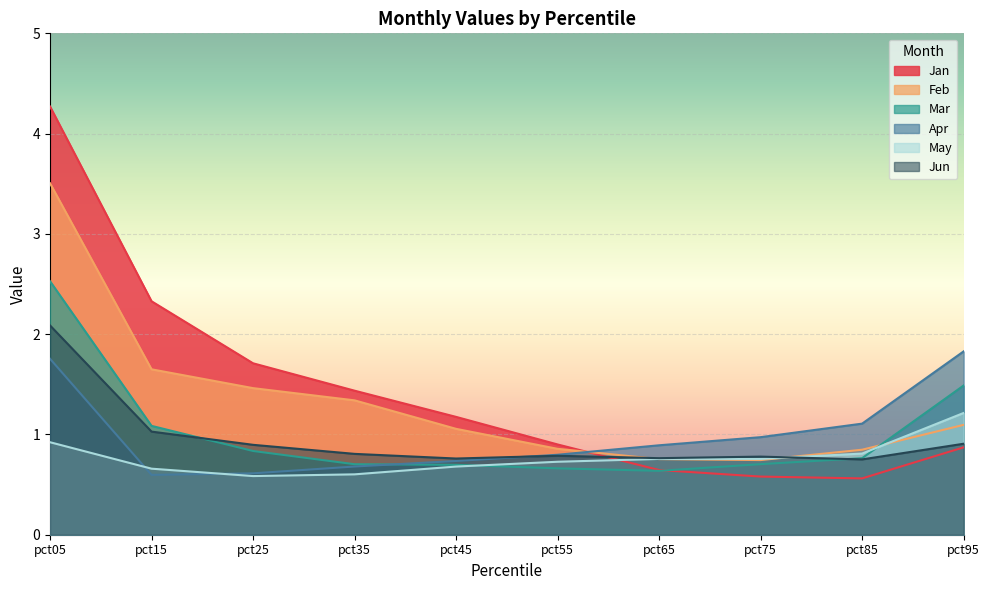

How many lines are shown in the chart?

6